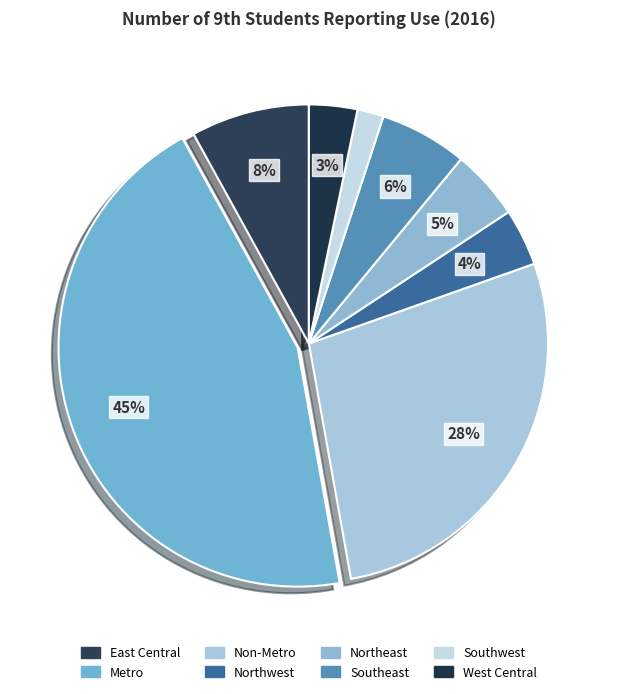

Does West Central represent more than half of the total?

No